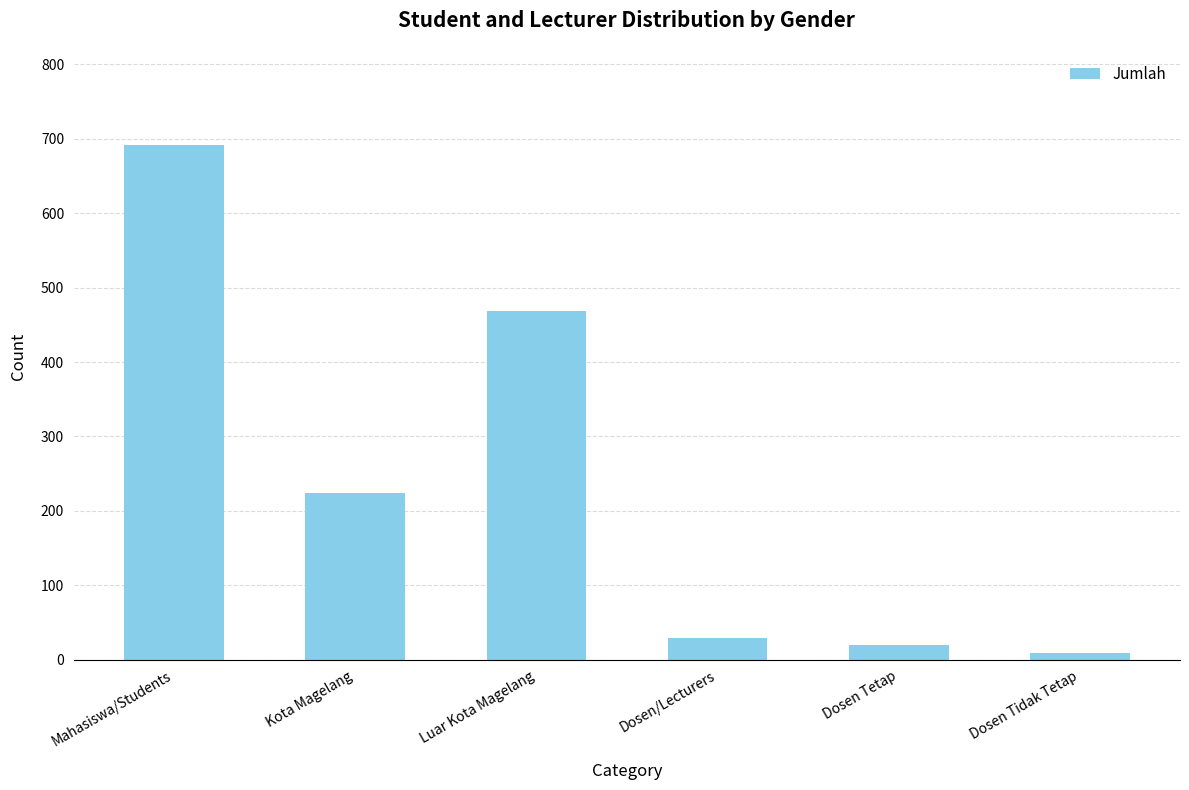

Reading right to left, list all the values displayed in this chart.

Dosen Tidak Tetap=9	Dosen Tetap=20	Dosen/Lecturers=29	Luar Kota Magelang=468	Kota Magelang=224	Mahasiswa/Students=692